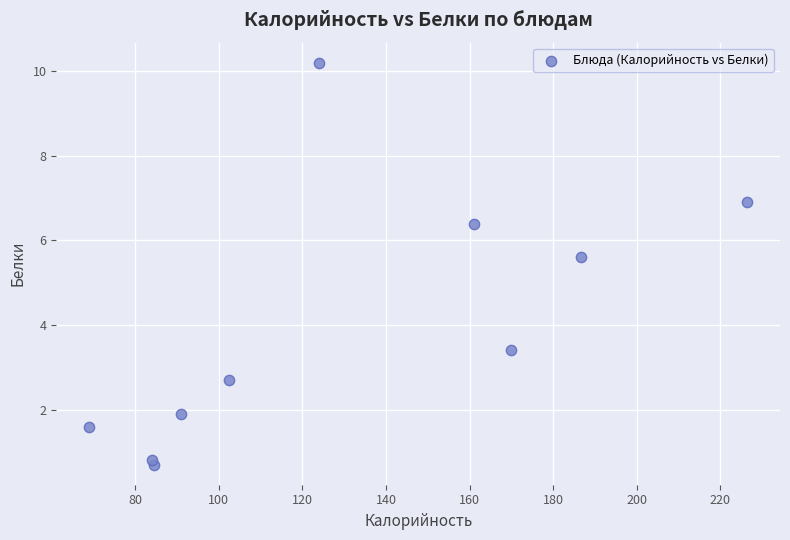

What Y value in the scatter plot is closest to 5?

5.6